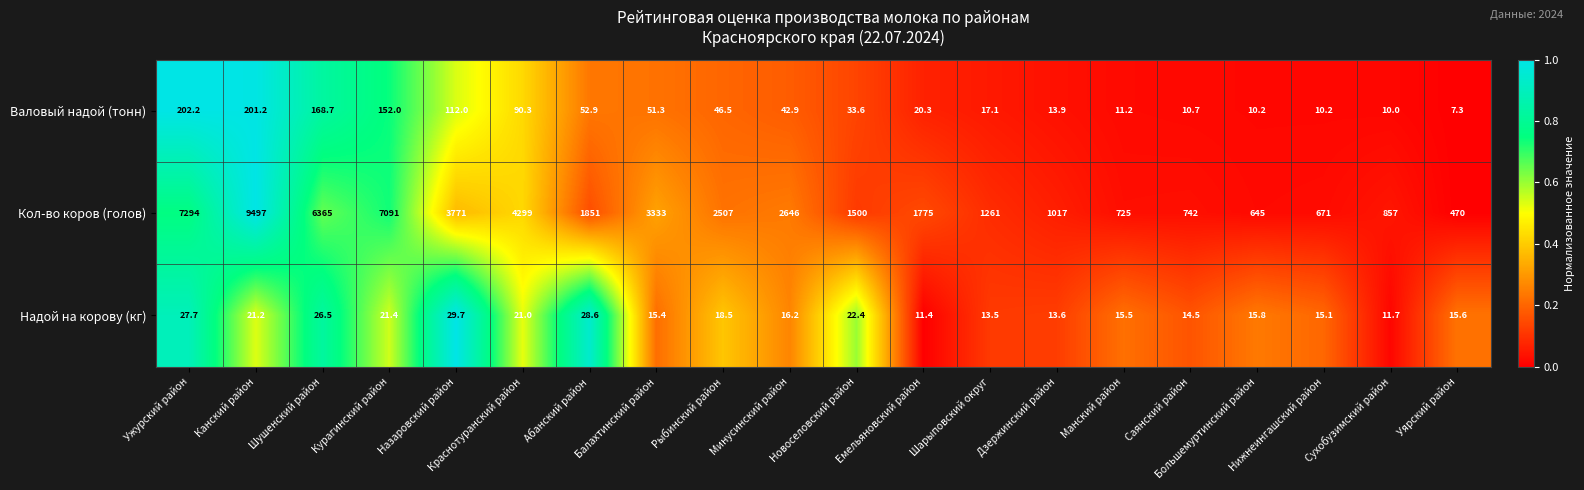

True or false: Кол-во коров (голов) has a value of 159.8 at Нижнеингашский район.

False